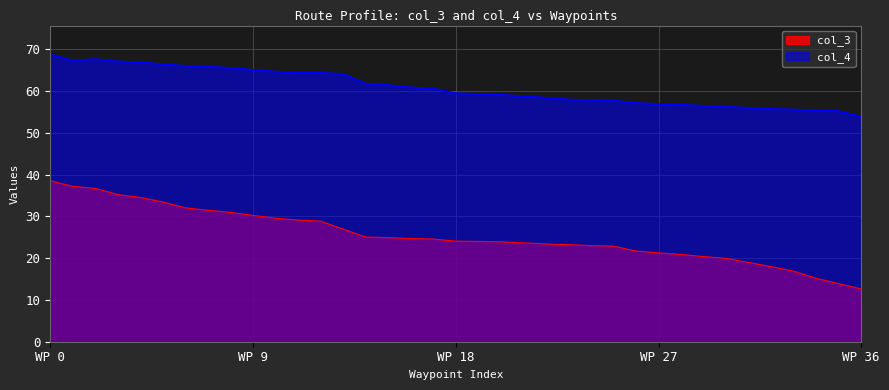

What is the difference between the maximum and minimum values in the col_3 series?

25.9